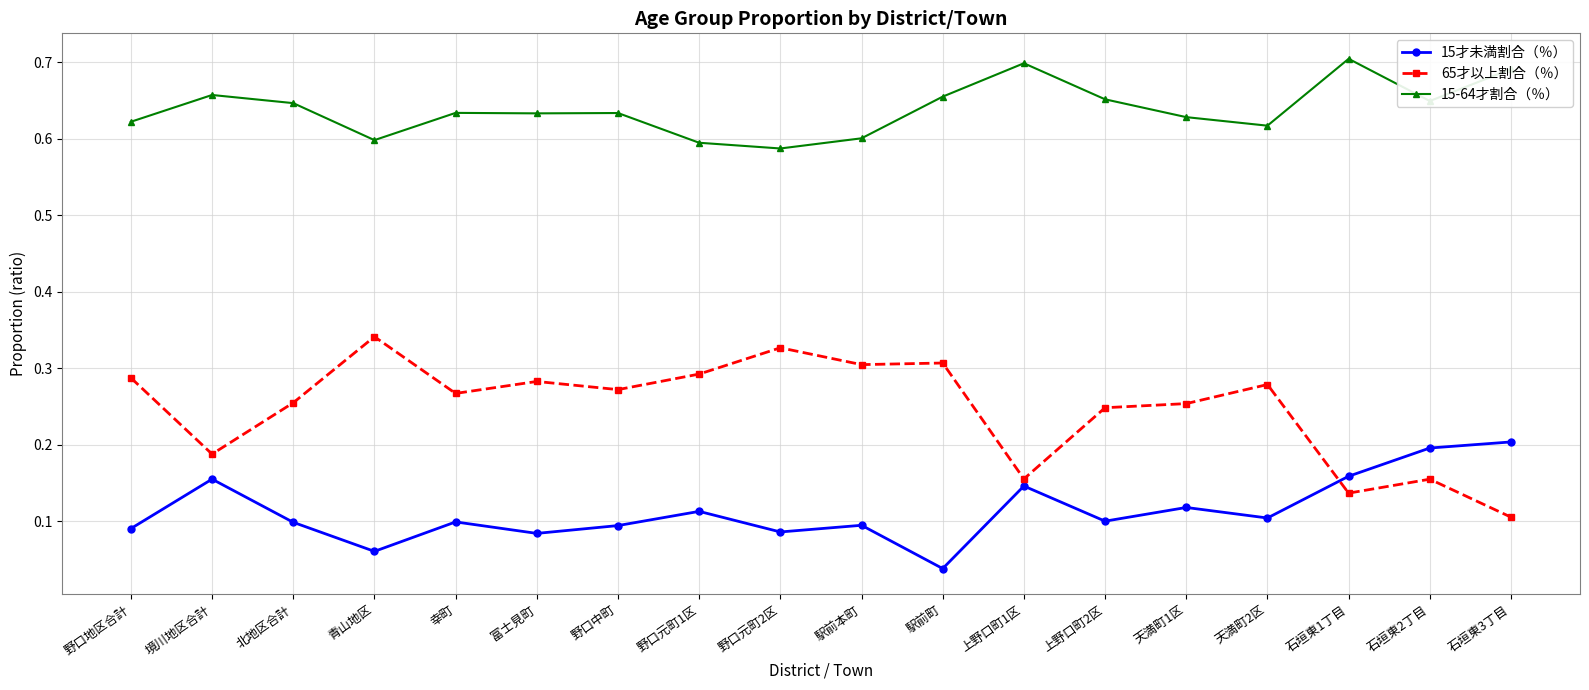

The value of 65才以上割合（％） at 駅前町 is 0.4. True or false?

False